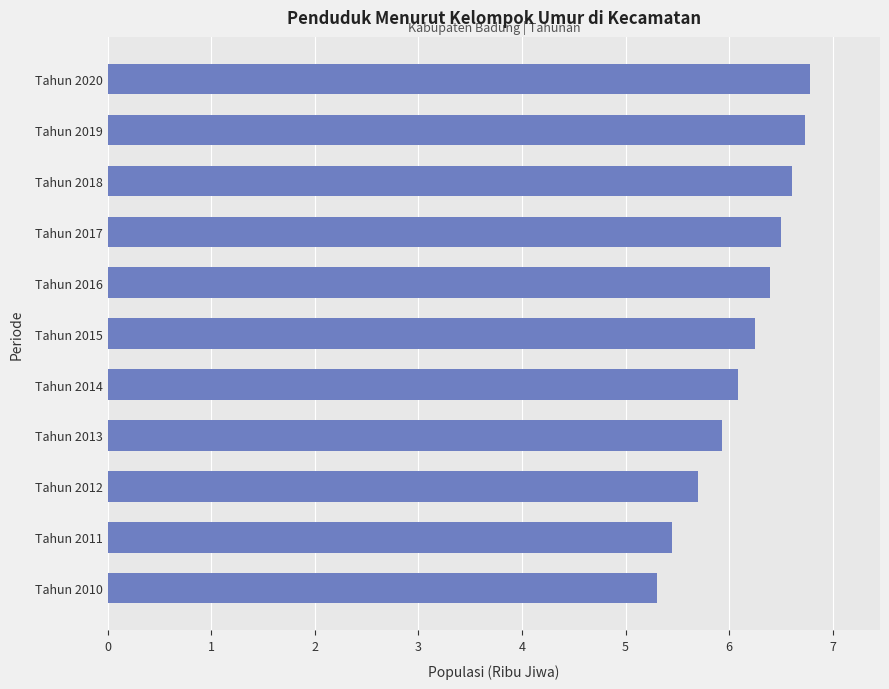

What is the average value?

6.2